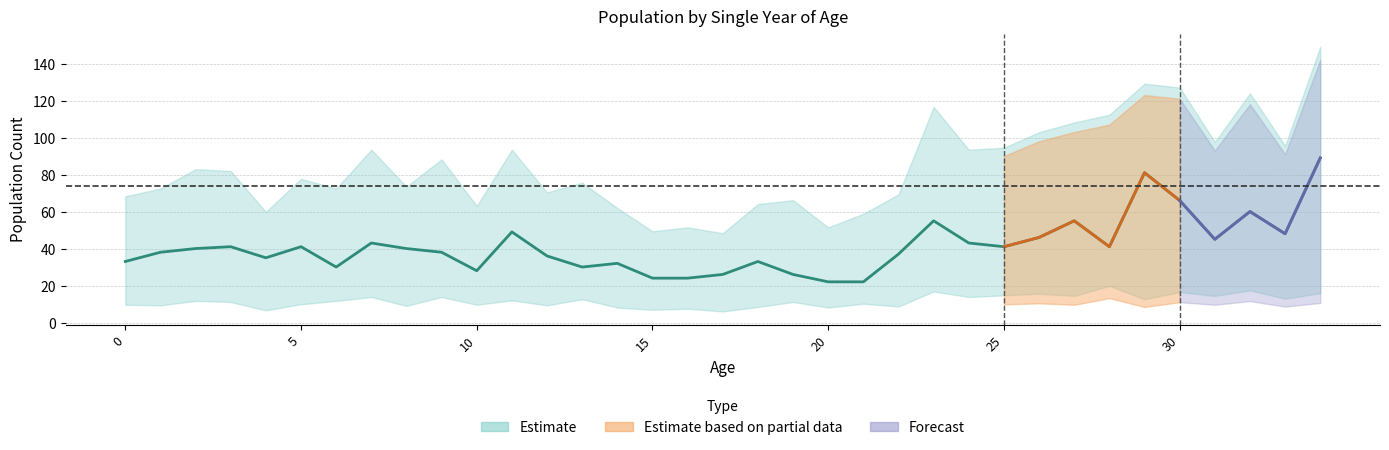

Which category has the highest value in the Female series?

34